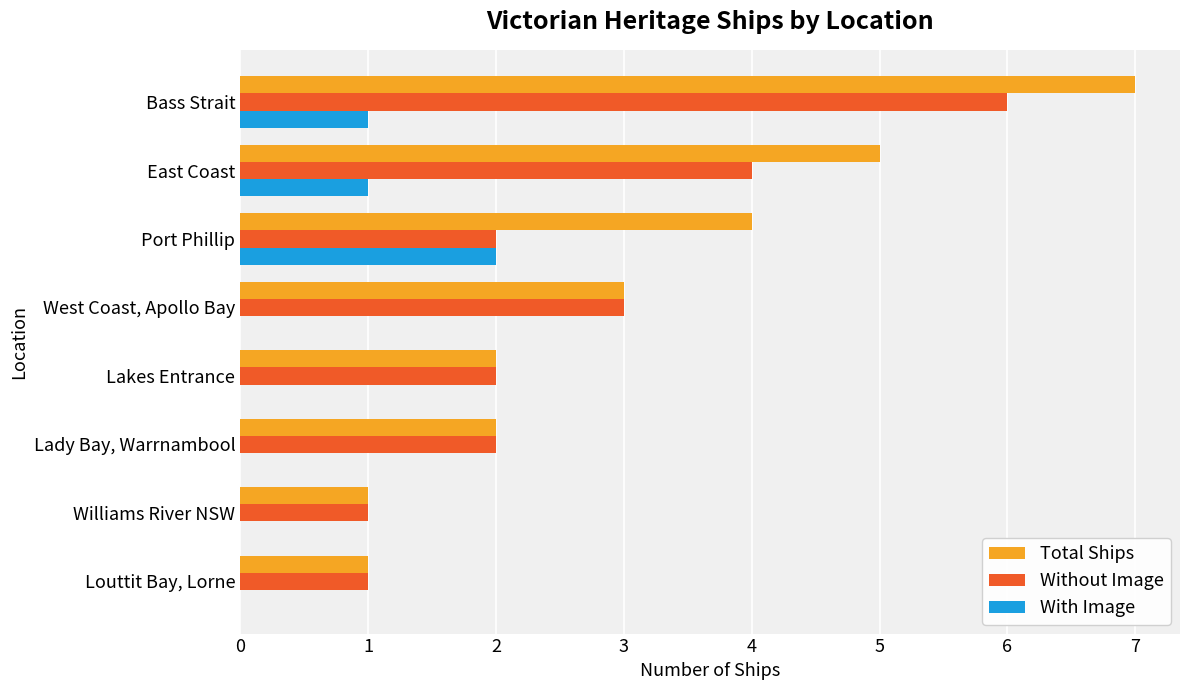

Which series changed the most between West Coast, Apollo Bay and Port Phillip?

With Image